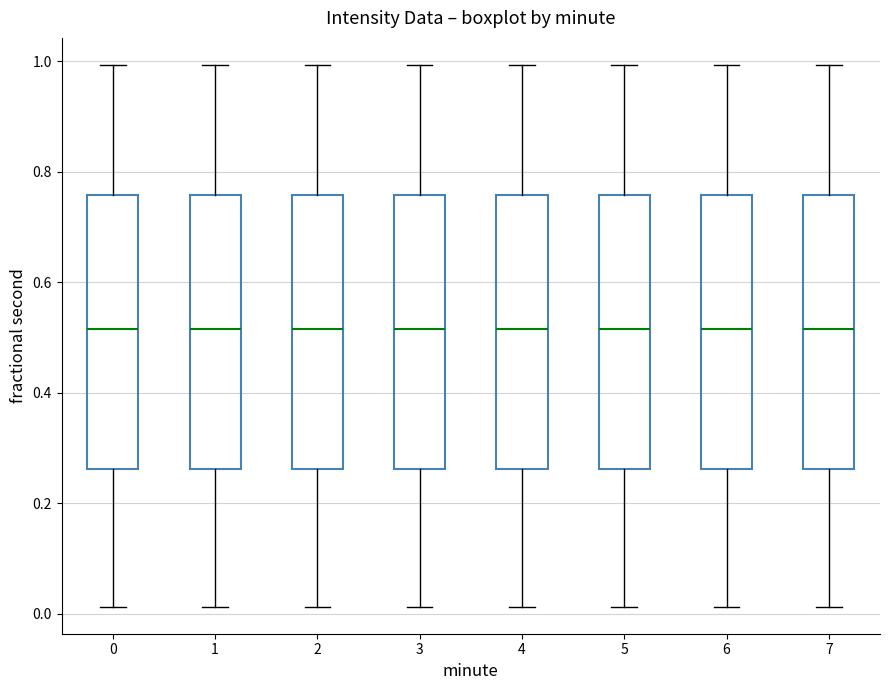

Reading left to right, transcribe this box plot: for each box, give where its median line is, the range the box spans, and where its two whiskers end, as read against the y-axis. The values are not printed on the chart, so give them approximately, as read against the axis.

0: median 0.52, box 0.26 to 0.76, whiskers 0.02 to 1.00
1: median 0.52, box 0.26 to 0.76, whiskers 0.02 to 1.00
2: median 0.52, box 0.26 to 0.76, whiskers 0.02 to 1.00
3: median 0.52, box 0.26 to 0.76, whiskers 0.02 to 1.00
4: median 0.52, box 0.26 to 0.76, whiskers 0.02 to 1.00
5: median 0.52, box 0.26 to 0.76, whiskers 0.02 to 1.00
6: median 0.52, box 0.26 to 0.76, whiskers 0.02 to 1.00
7: median 0.52, box 0.26 to 0.76, whiskers 0.02 to 1.00